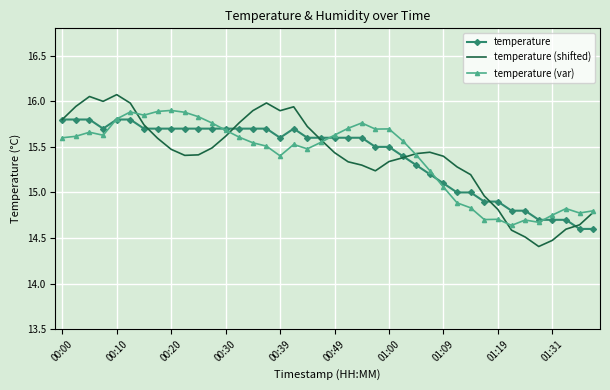

Which series has the widest spread of values?

temperature (shifted)